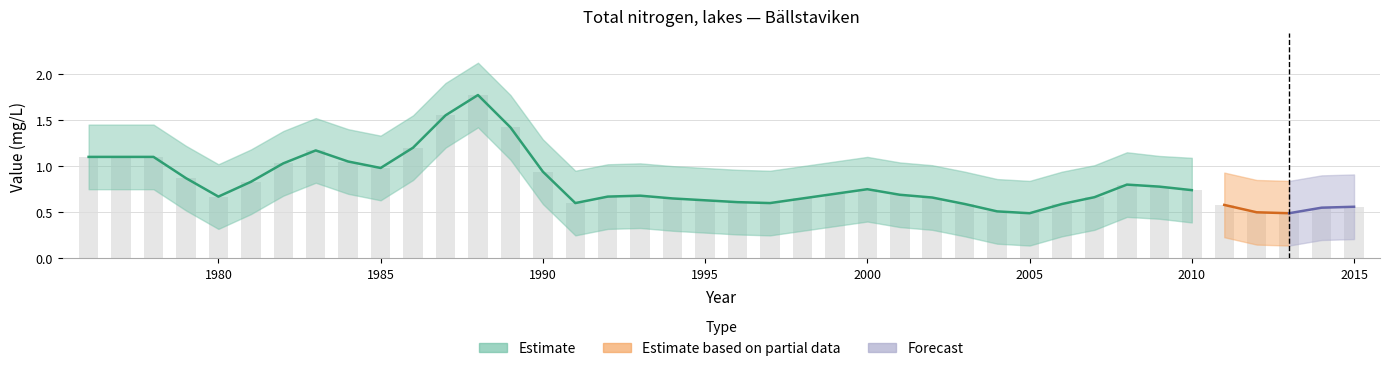

The value of upper_band at 1988 is 0.5. True or false?

False